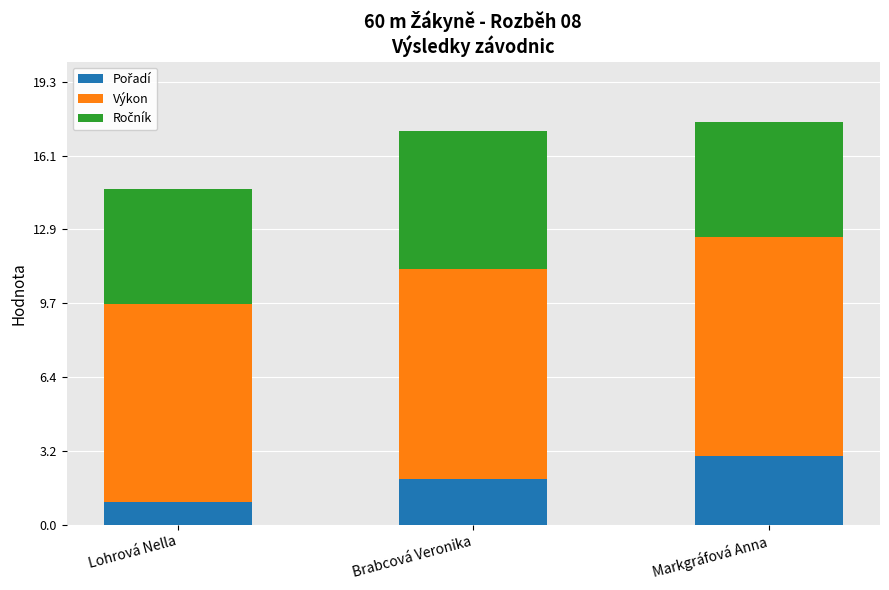

What is the total value across all series at Markgráfová Anna?

17.6